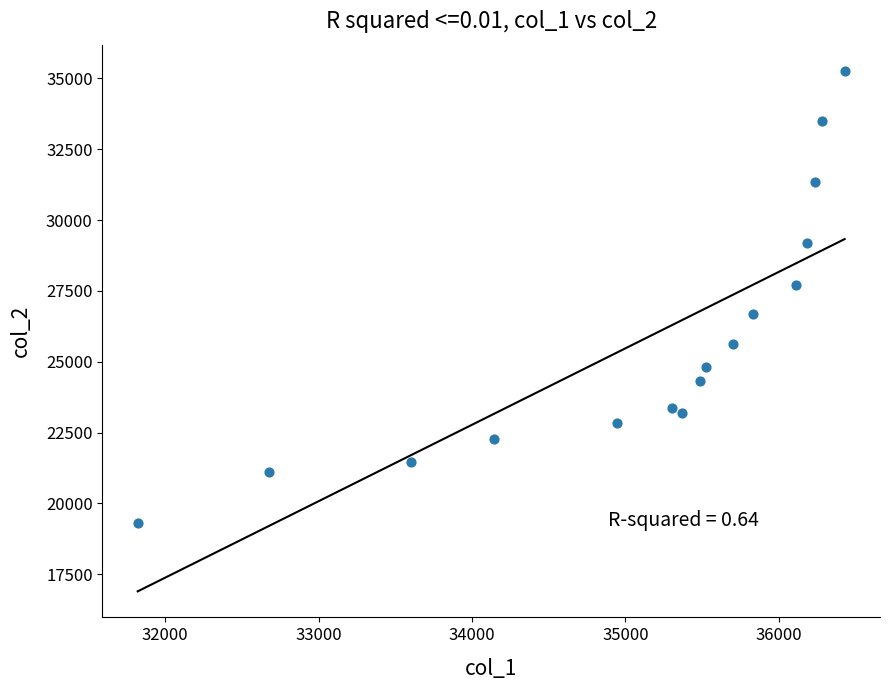

What is the range of Y values (max minus min)?

15976